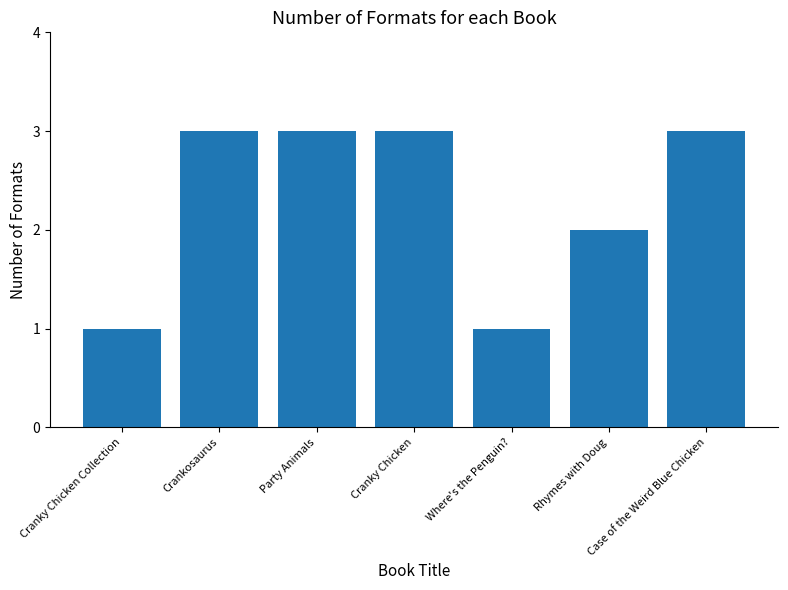

At which label is the value closest to 2?

Rhymes with Doug